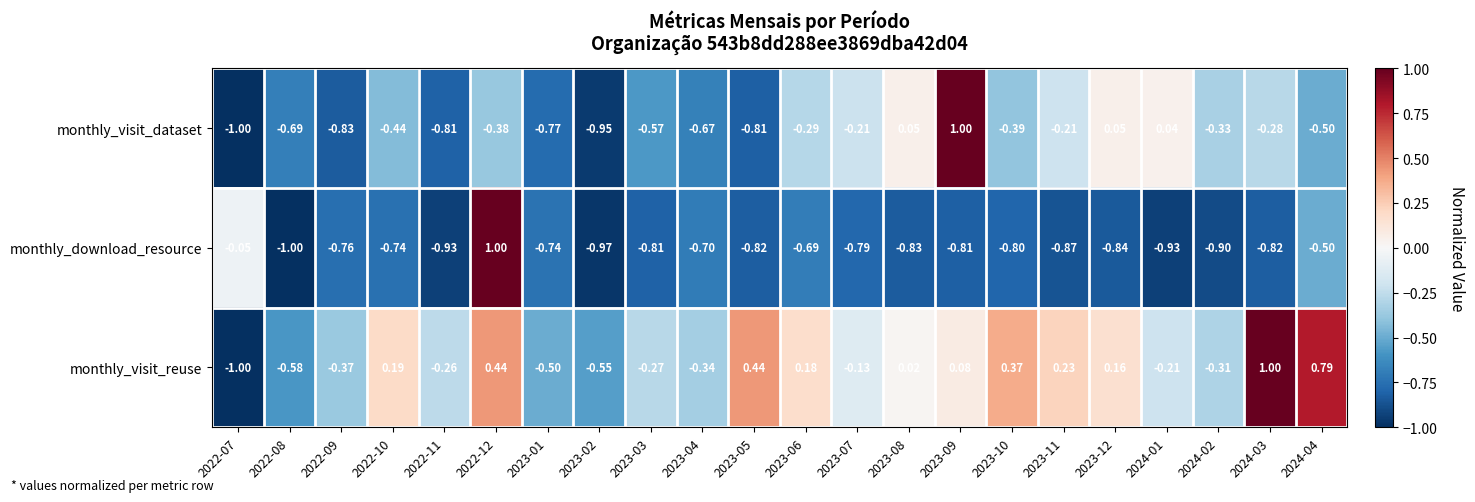

Rank the series at 2022-08 from lowest to highest value.

monthly_download_resource, monthly_visit_dataset, monthly_visit_reuse